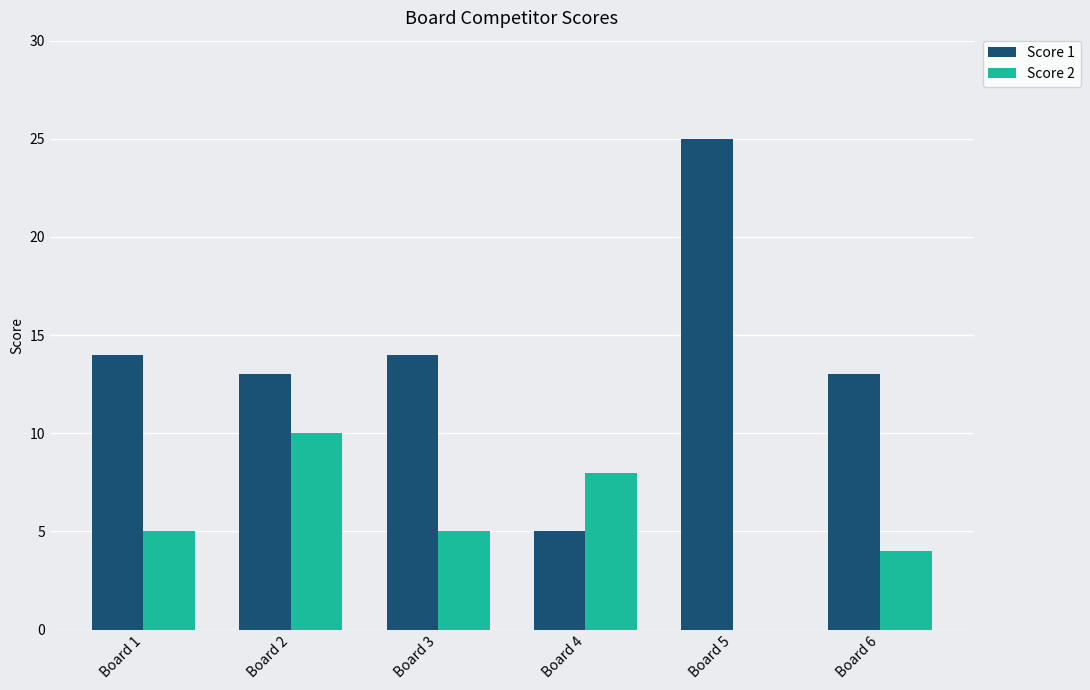

Which series changed the most between Board 1 and Board 4?

Score 1